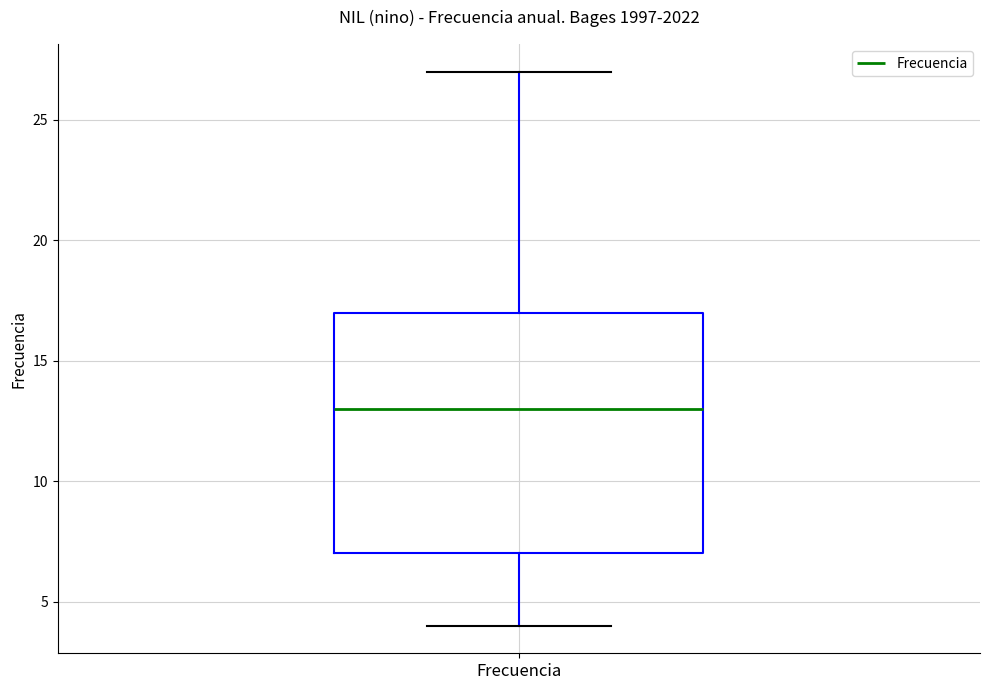

Read this box plot against the y-axis: the position of the median line, the range covered by the box, and the ends of both whiskers. The values are not printed on the chart, so give them approximately, as read against the axis.

median 13, box 7 to 17, whiskers 4 to 27